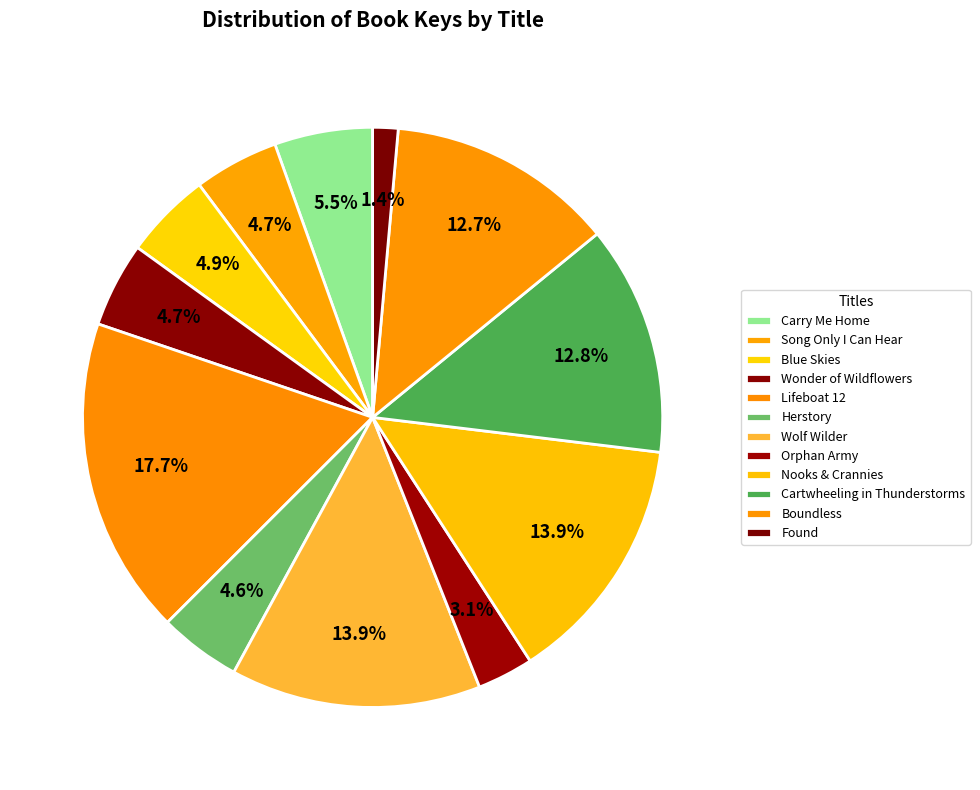

How many segments does this pie chart have?

12